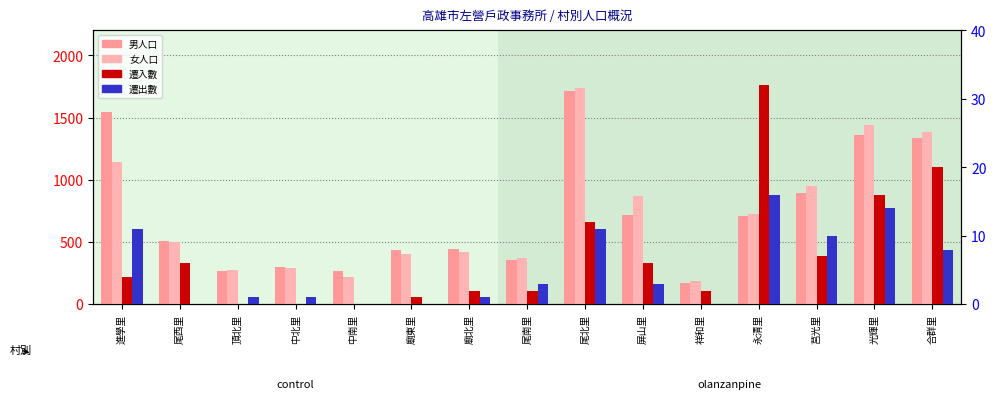

What is the approximate value of 女人口 at 永清里?

728